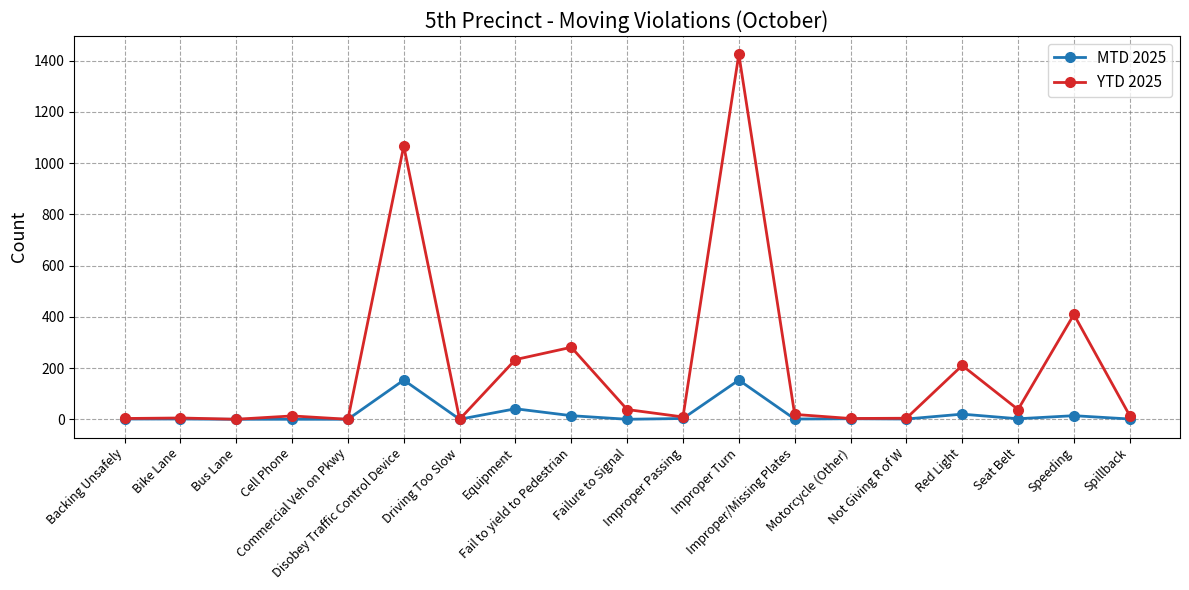

At which label is MTD 2025 closest to 76?

Equipment